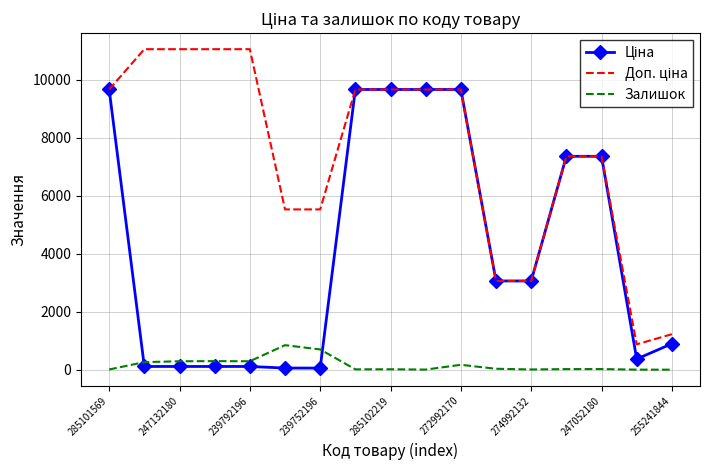

Reading left to right, what are all the values shown in this chart?

Ціна: 9664.7	110.5	110.5	110.5	110.5	55.3	55.3	9664.7	9664.7	9664.7	9664.7	3059.7	3059.7	7360.2	7360.2	367.6	894.7
Доп. ціна: 9664.7	11055.0	11055.0	11055.0	11055.0	5528.0	5528.0	9664.7	9664.7	9664.7	9664.7	3060.0	3060.0	7360.2	7360.2	874.0	1223.9
Залишок: 7.0	260.0	290.0	295.0	290.0	845.0	698.0	11.0	14.0	3.0	168.0	31.0	7.0	20.0	21.0	1.0	0.0